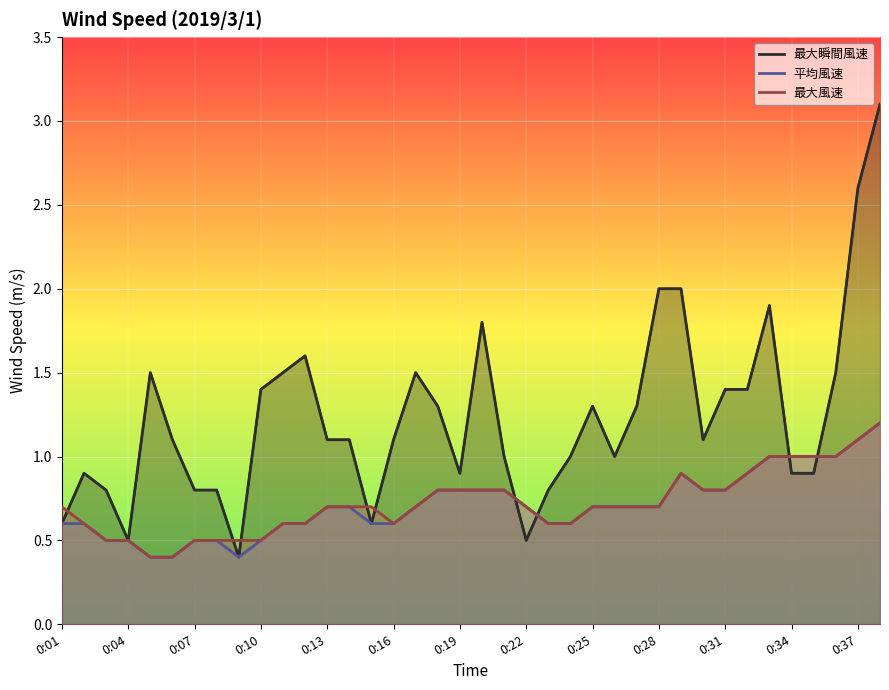

Between 14 and 19, which series saw the biggest shift?

最大瞬間風速